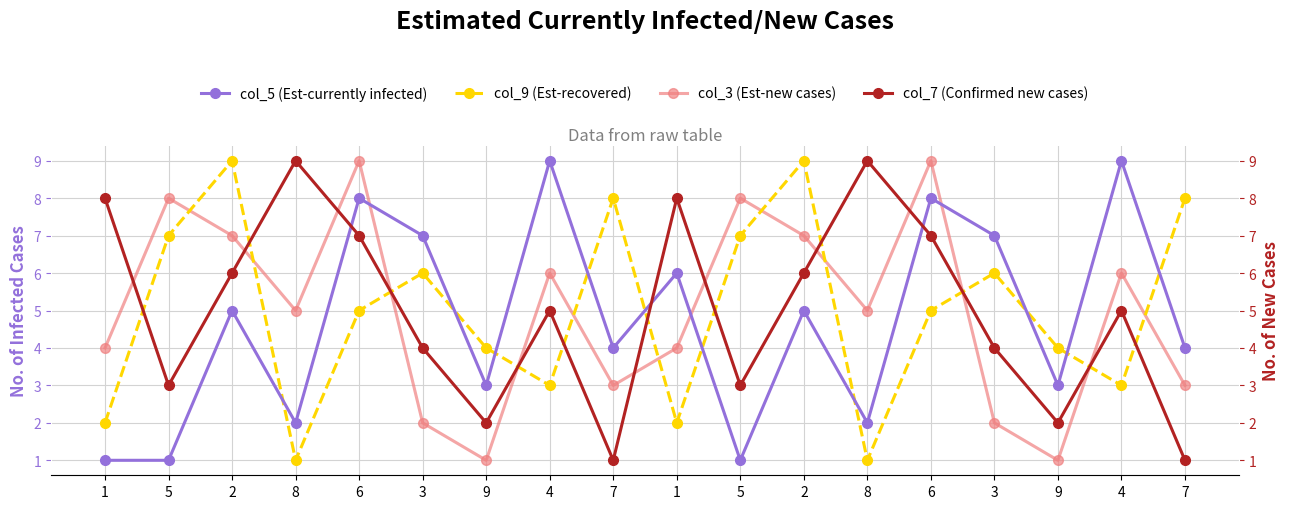

How many values in the col_9 (Est-recovered) series are below 5?

8